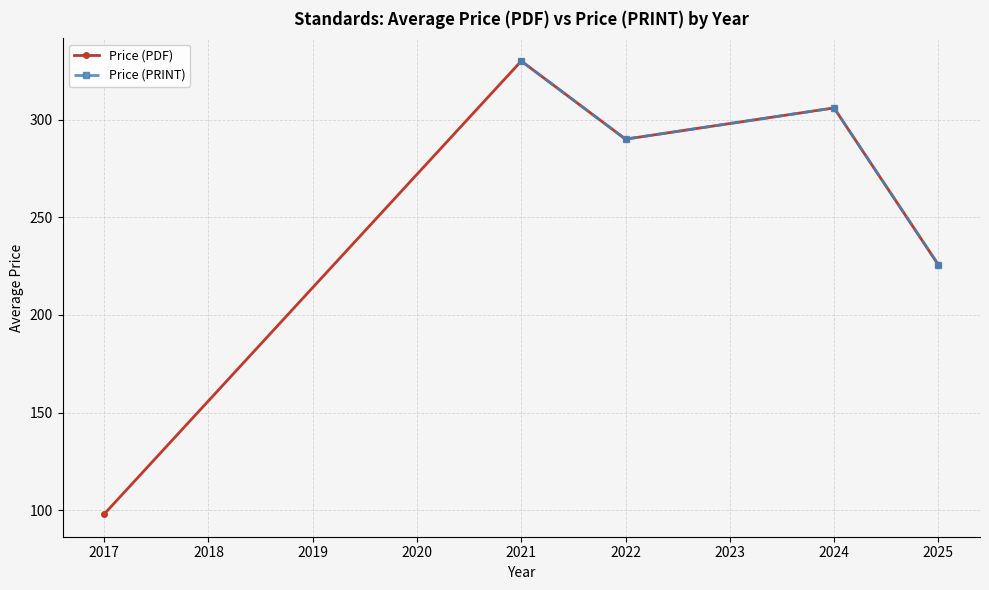

True or false: Price (PRINT) and Price (PDF) intersect in this chart.

False